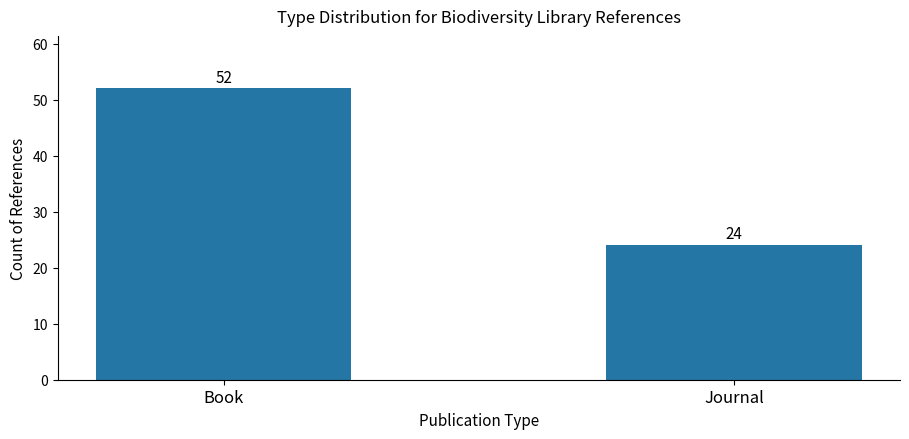

Rank the categories by value from lowest to highest.

Journal, Book